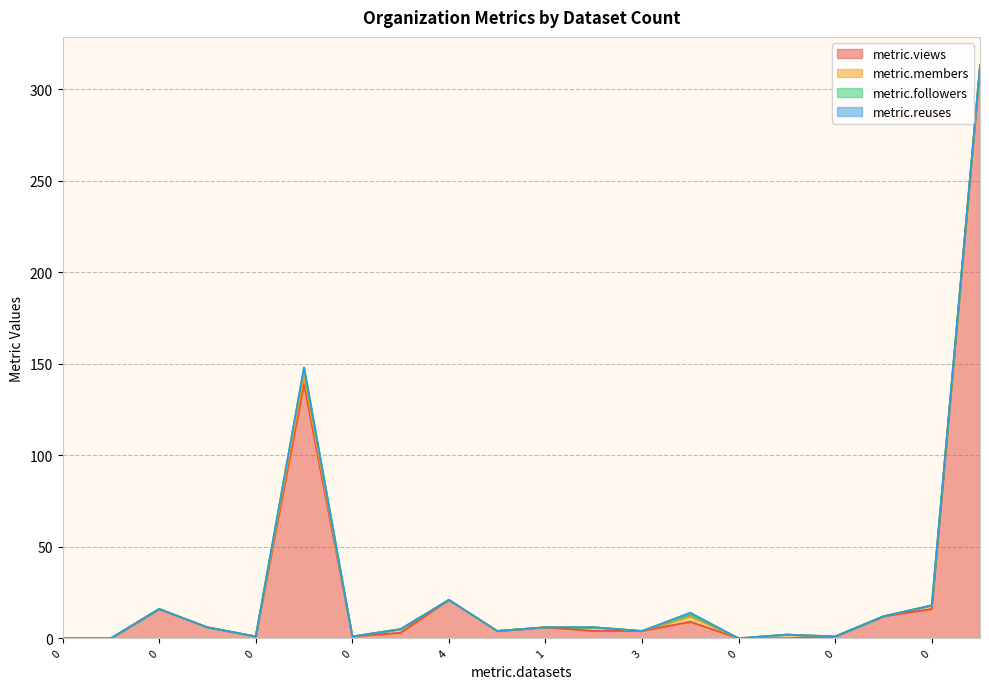

List the series in order of their peak value, highest first.

metric.views, metric.followers, metric.members, metric.reuses